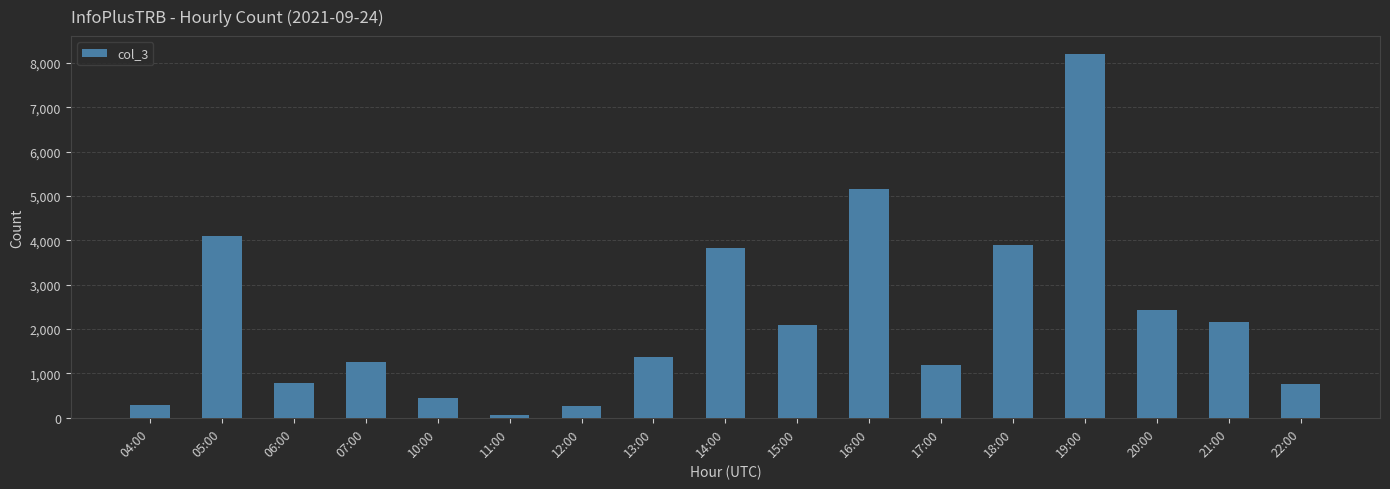

What is the greatest value displayed?

8197